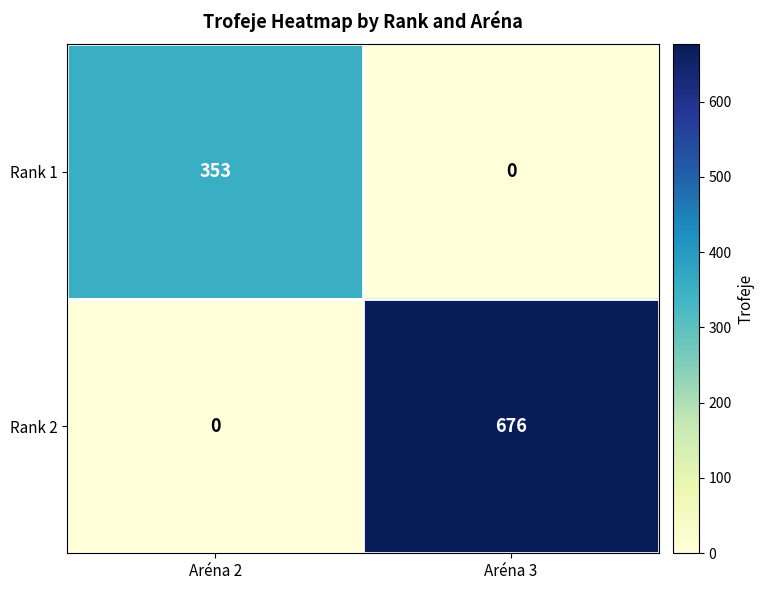

Rank the series at Aréna 2 from highest to lowest value.

Rank 1, Rank 2